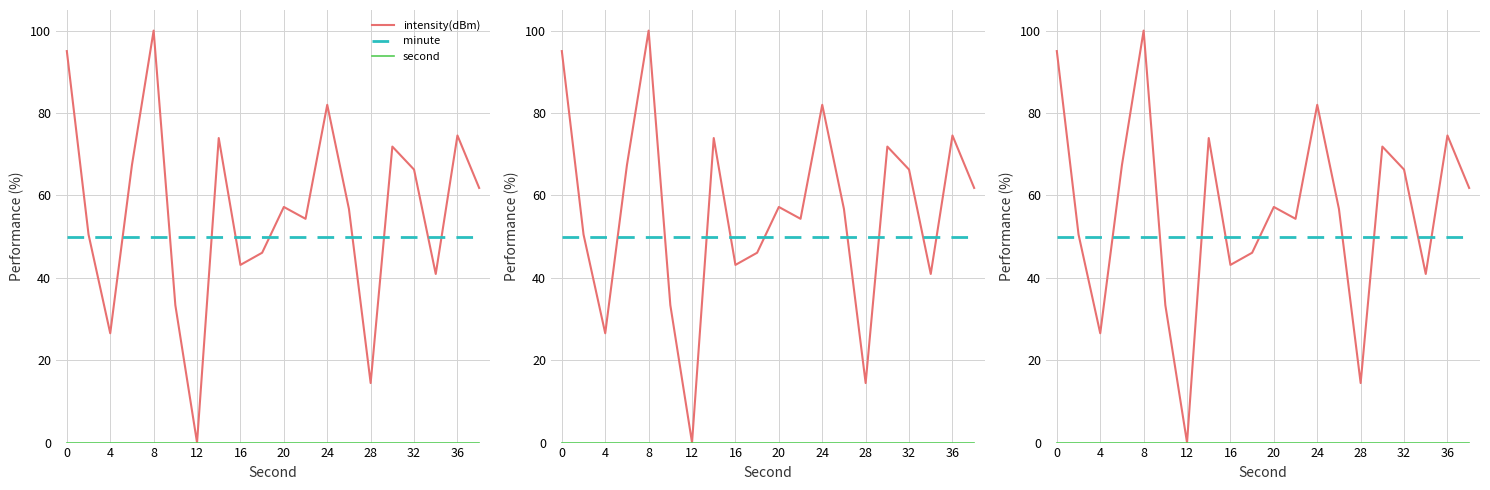

Count the number of categories in the chart.

20